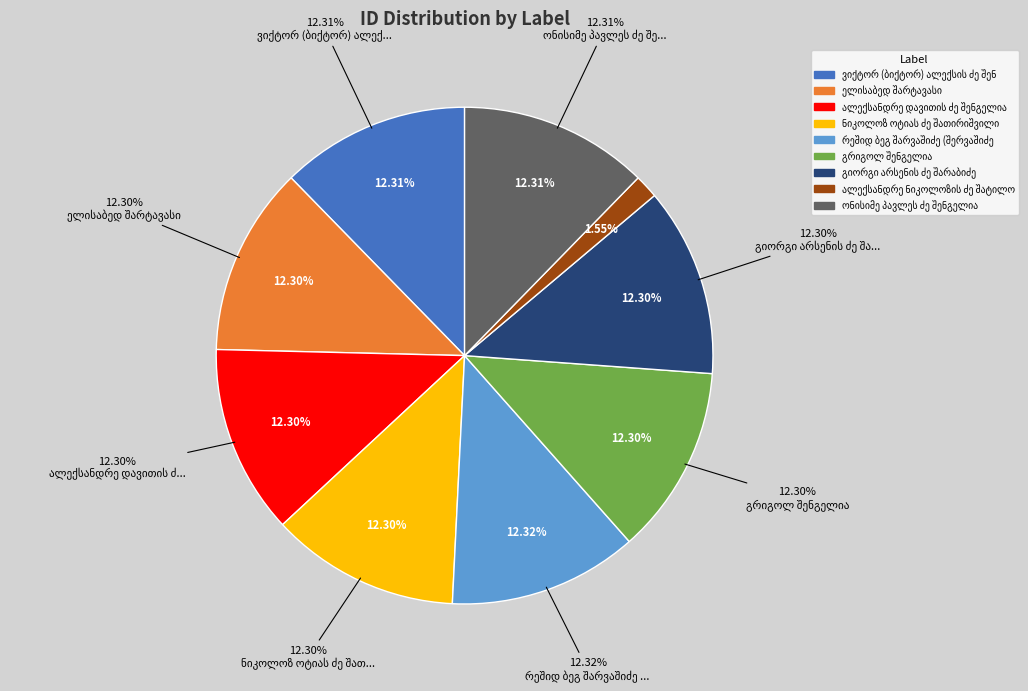

What is the ratio of the value at ნიკოლოზ ოტიას ძე შათირიშვილი to the value at ალექსანდრე ნიკოლოზის ძე შატილოვი?

8.0